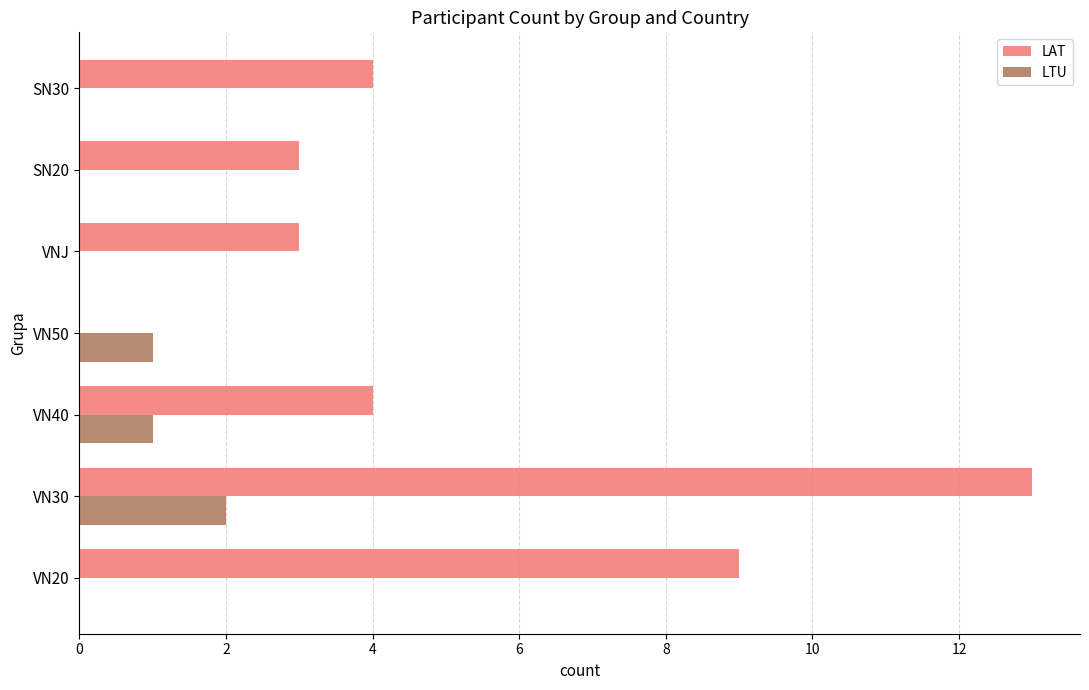

Count the number of categories in the chart.

7